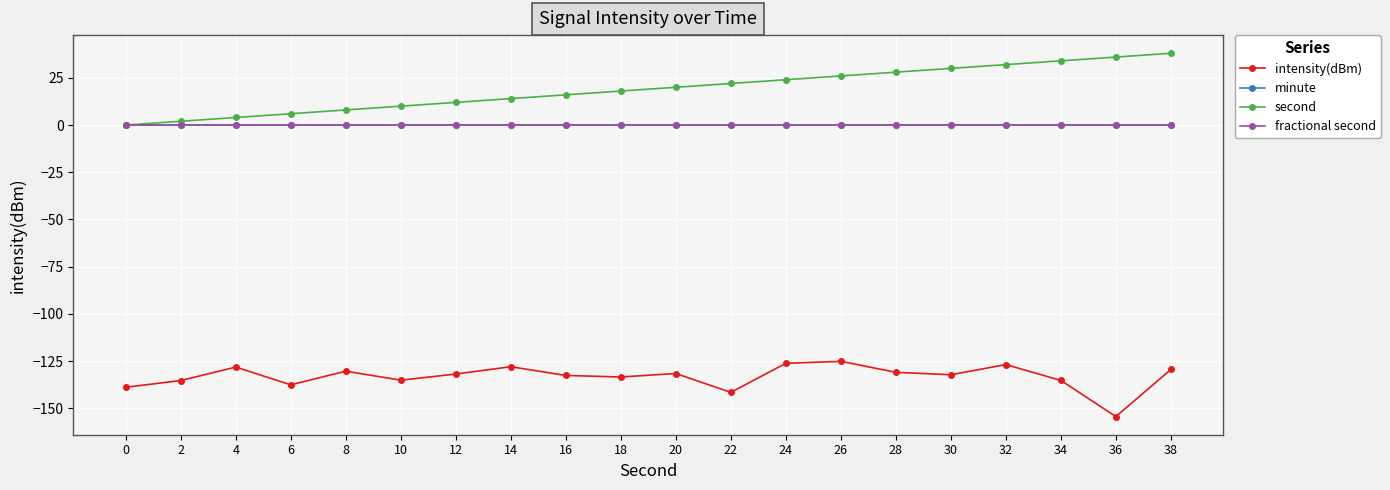

Rank the series at 28 from highest to lowest value.

second, minute, fractional second, intensity(dBm)